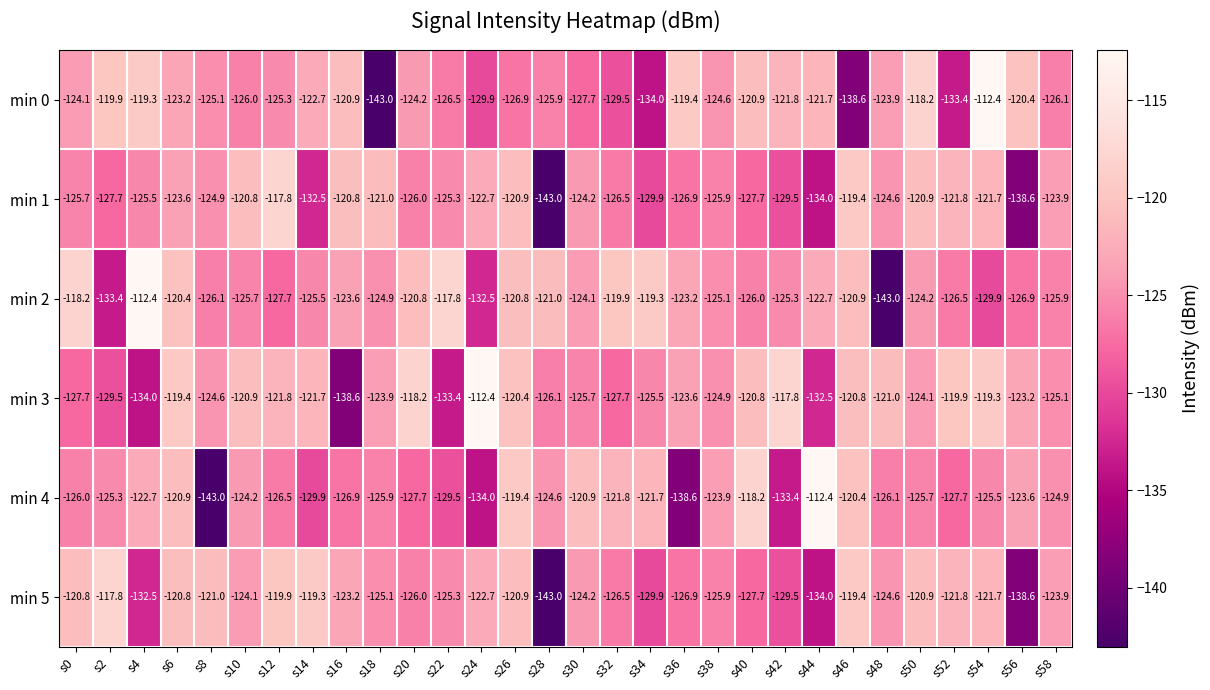

What is the difference between the highest and lowest values at s38?

2.0